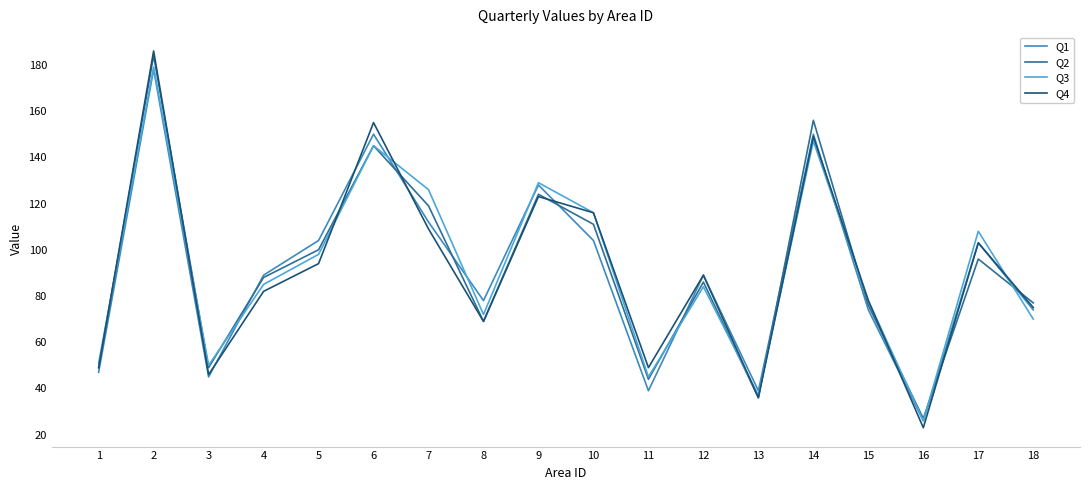

At how many categories does at least one series exceed 33?

17